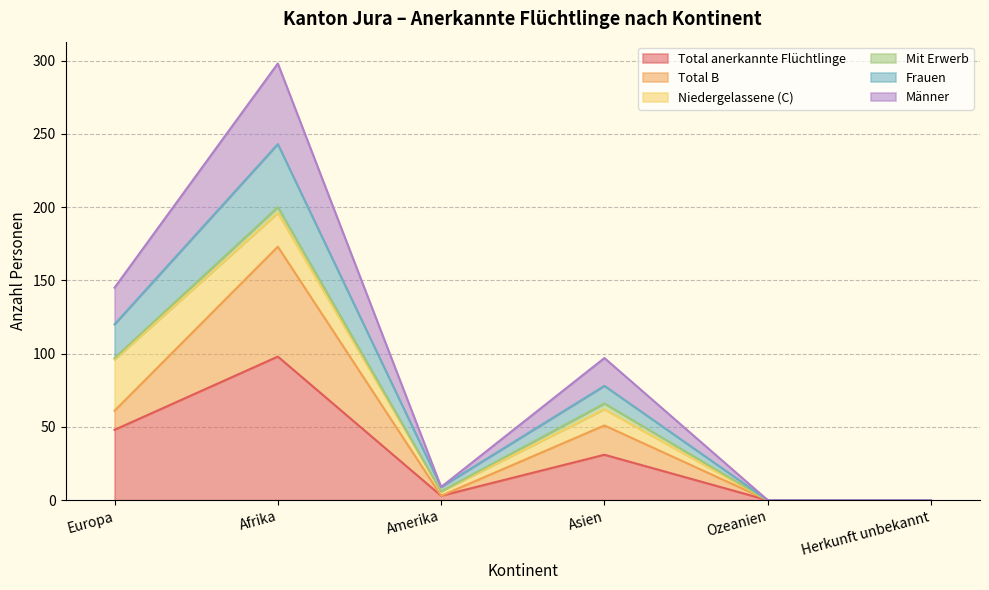

What is the maximum value for Total anerkannte Flüchtlinge?

98